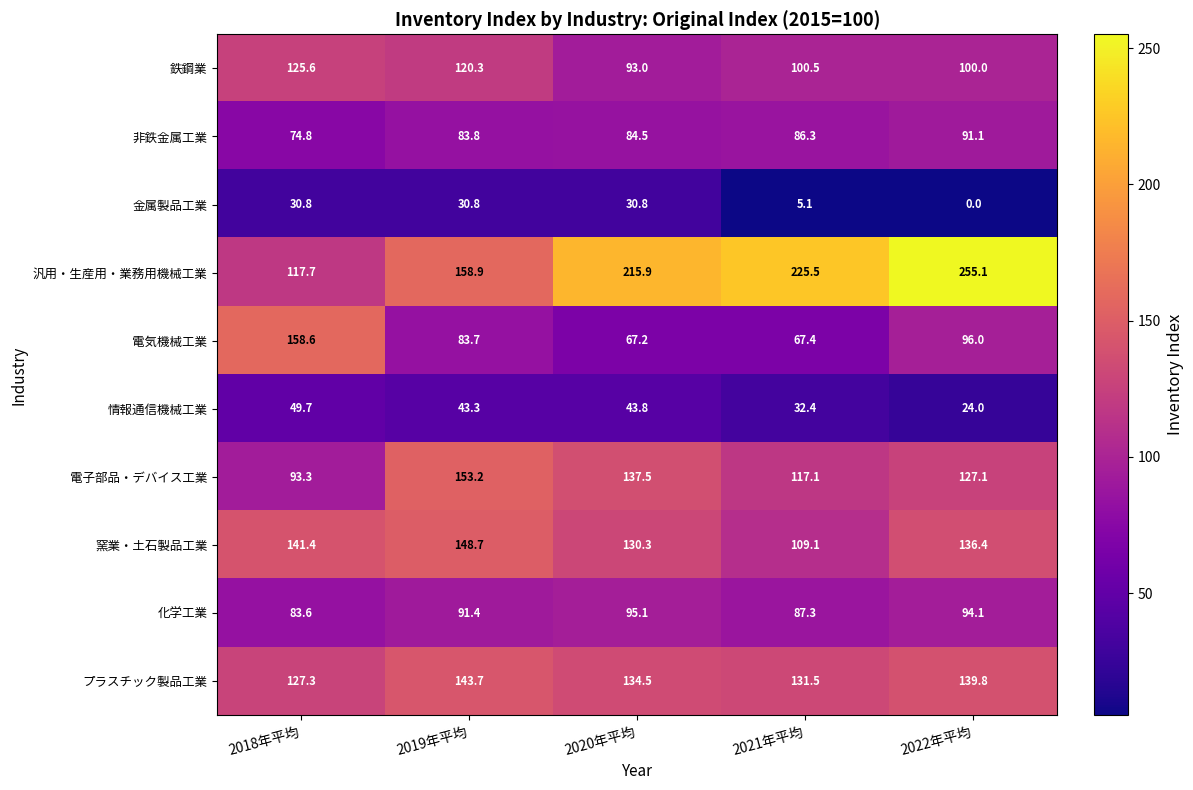

Read the 電気機械工業 value at 2022年平均.

96.0